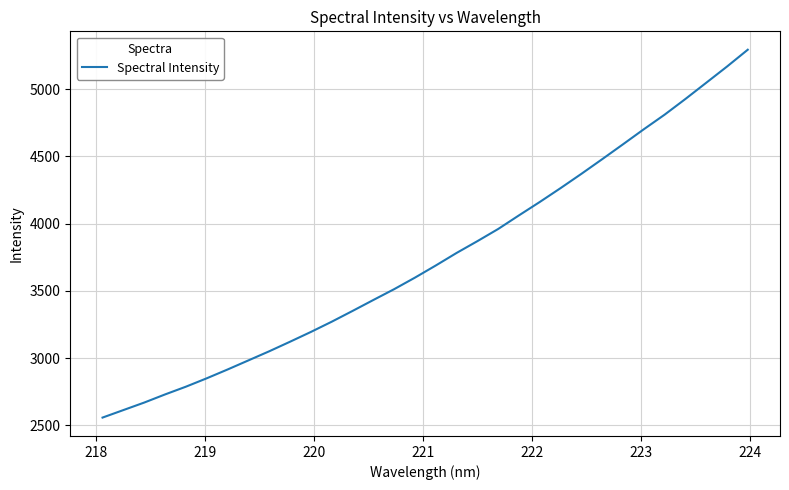

Reading left to right, list all the values displayed in this chart.

2557.1	2612.8	2668.7	2729.2	2786.7	2849.1	2914.5	2982.2	3050.0	3121.1	3193.8	3269.8	3349.9	3431.4	3511.9	3597.8	3688.0	3781.3	3869.1	3959.6	4061.0	4160.5	4263.6	4369.7	4478.7	4589.3	4701.1	4809.6	4926.2	5046.6	5167.2	5292.7